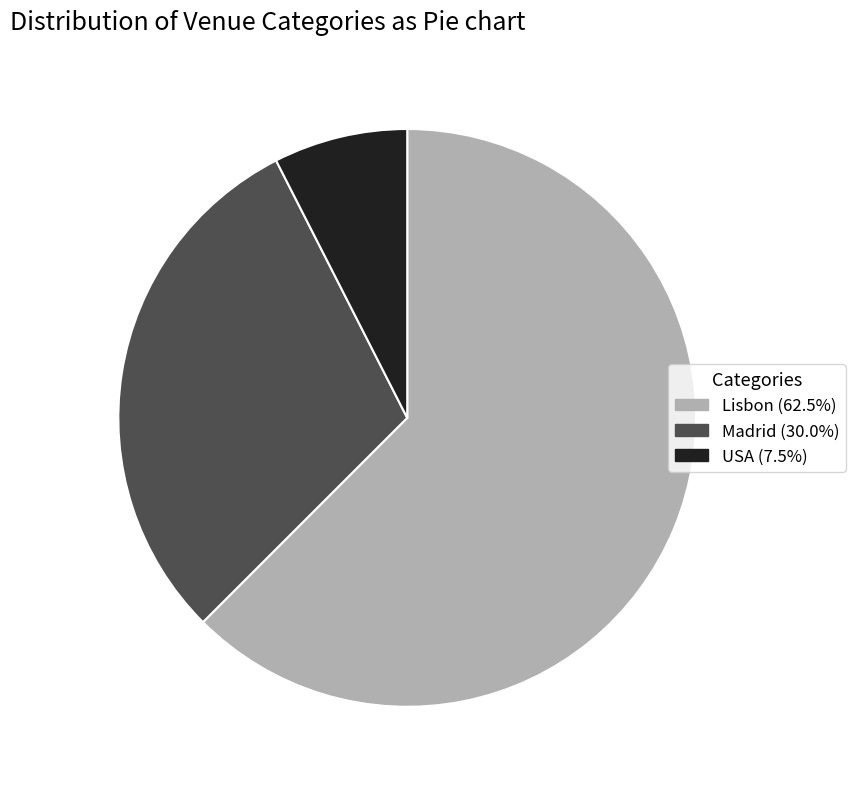

Count the number of slices in the pie.

3